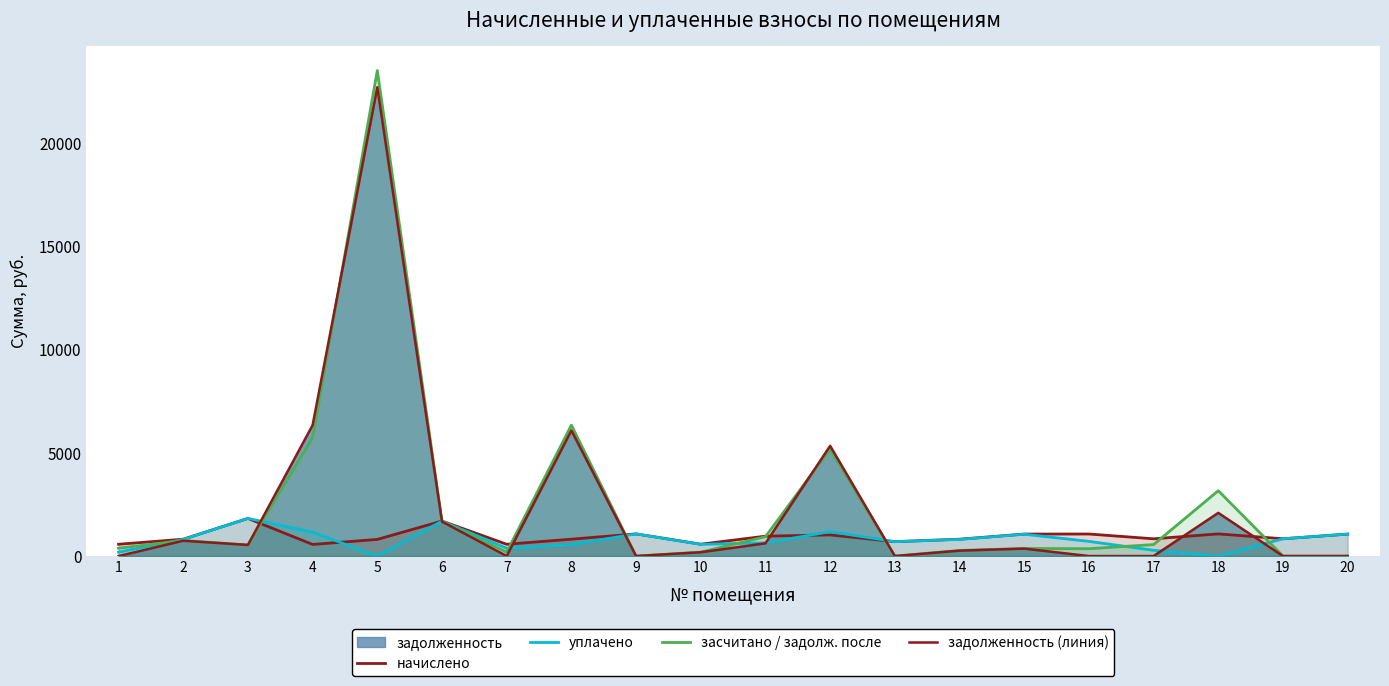

How many lines are shown in the chart?

4